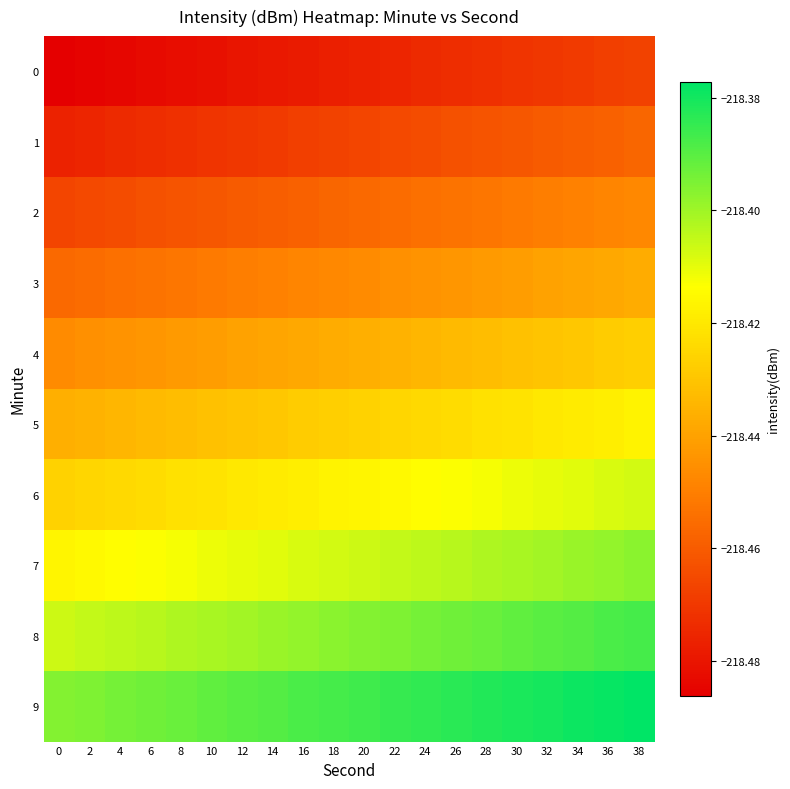

What is the spread (max minus min) of values at 16?

0.1